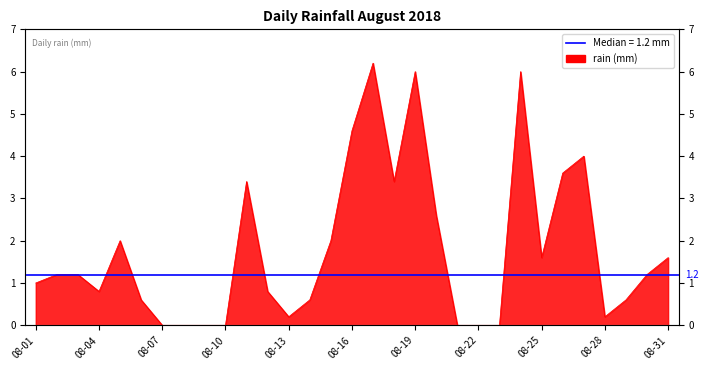

True or false: the data shows 1.6 at 08-25.

True